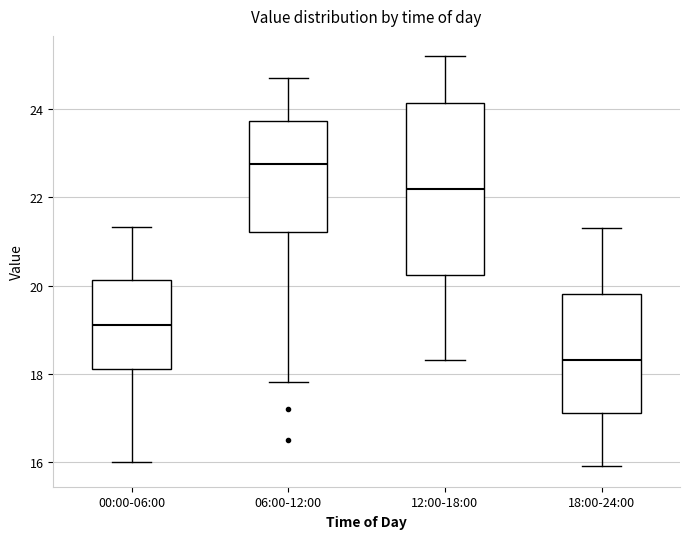

Which box is the tallest, from its lower edge to its upper edge?

12:00-18:00